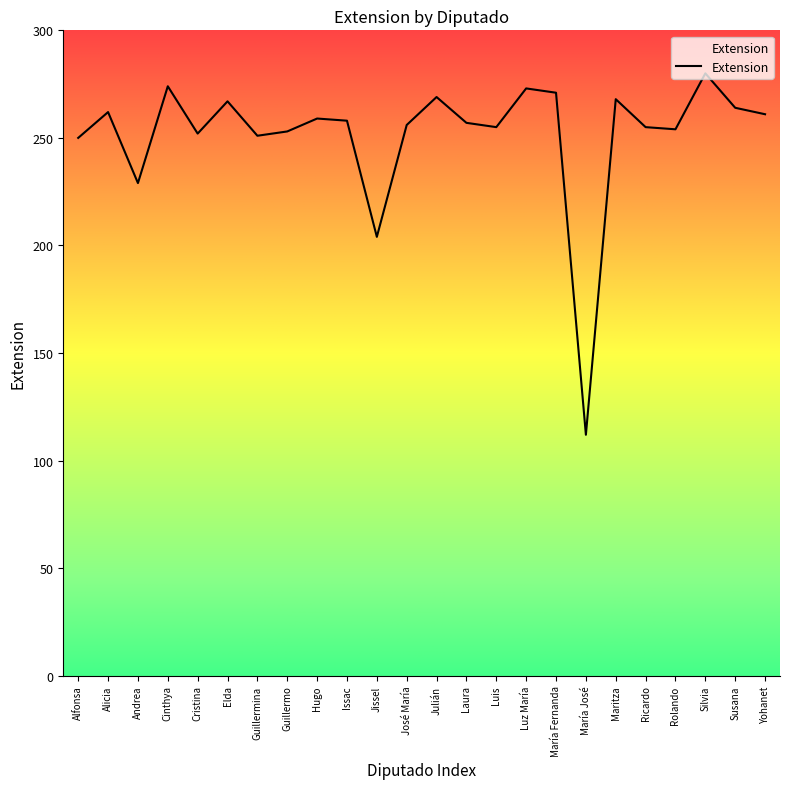

At which category does the chart reach its minimum across all series?

María José